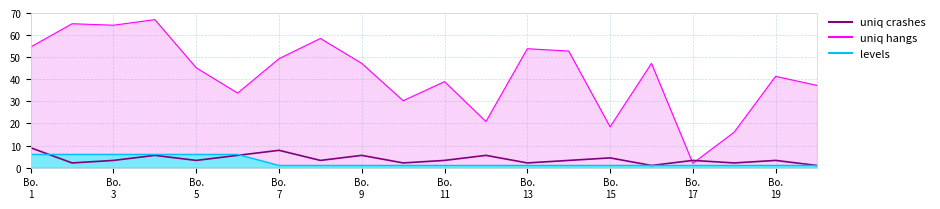

What is the difference between the maximum and minimum values?

8.0